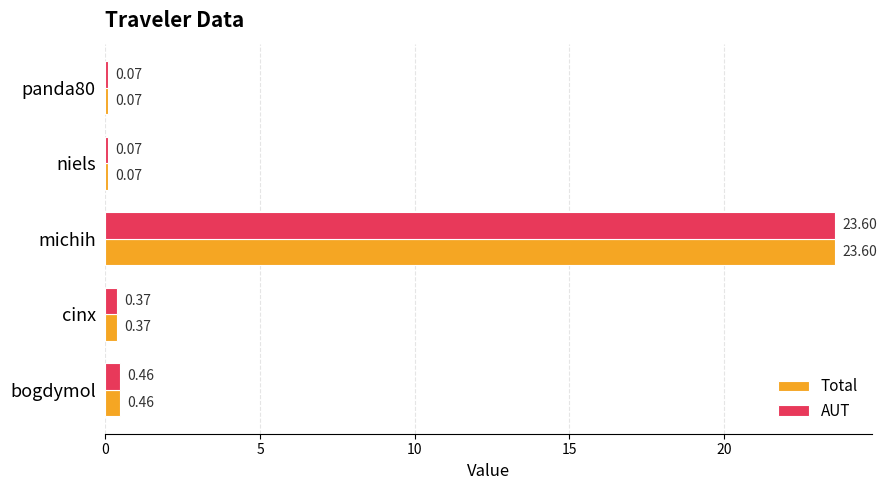

What is the sum of all Total values?

24.6